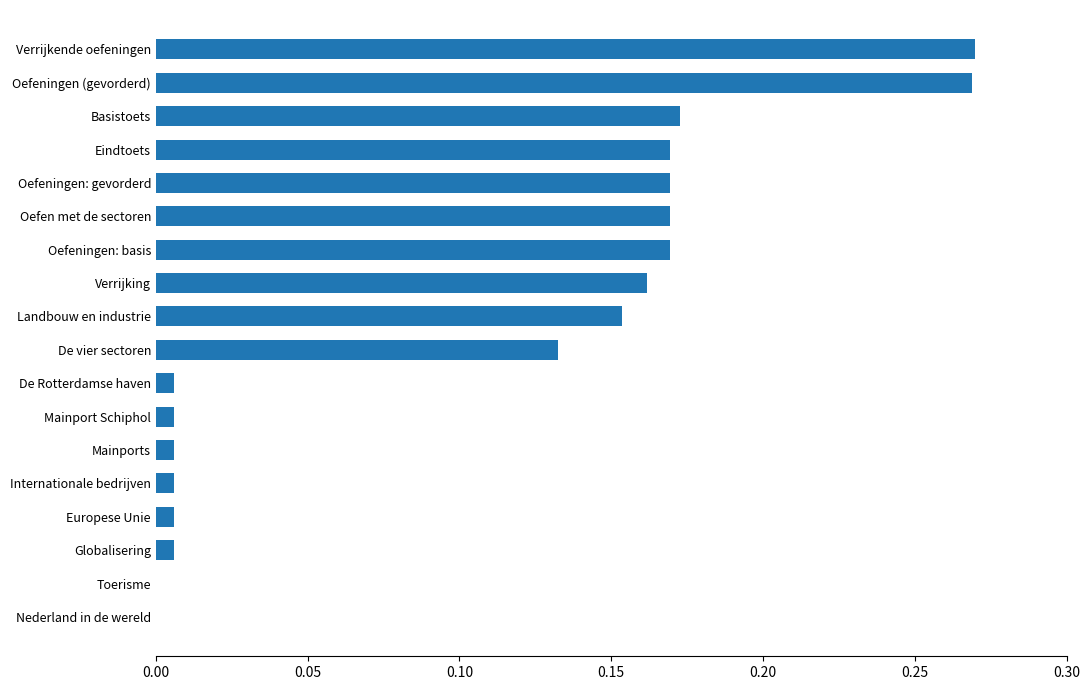

True or false: the data shows 0.1 at Verrijking.

False